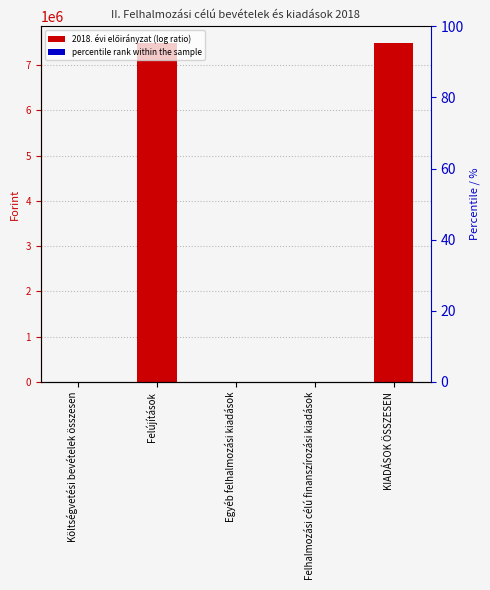

How many values in 2018. évi előirányzat are above zero?

2